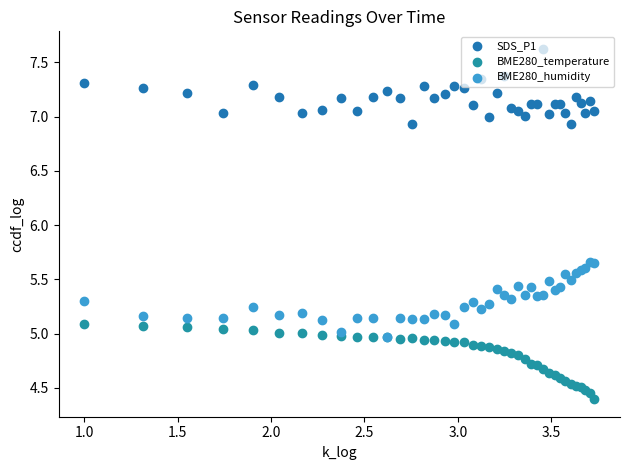

What are all the series names shown in the legend?

SDS_P1, BME280_temperature, BME280_humidity